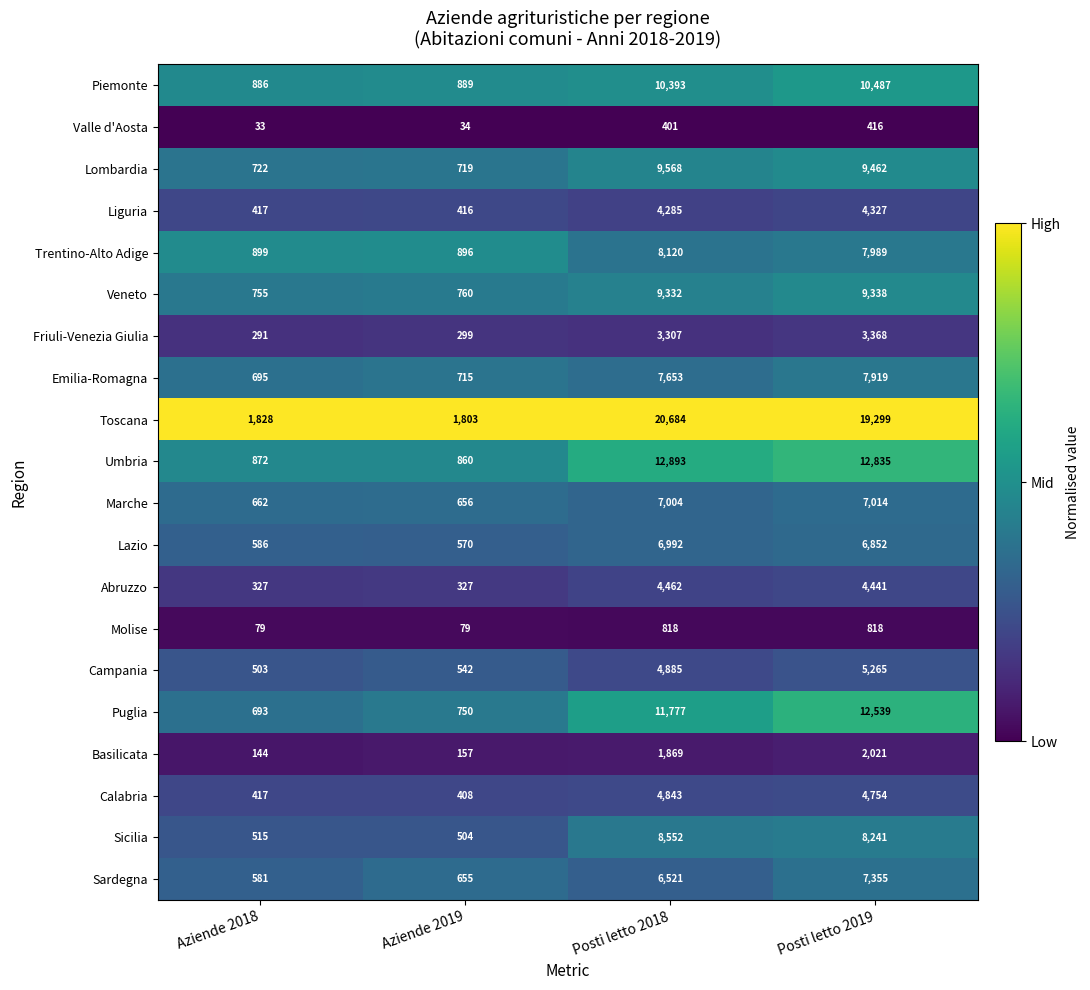

Which series changed the most between Posti letto 2018 and Posti letto 2019?

Toscana